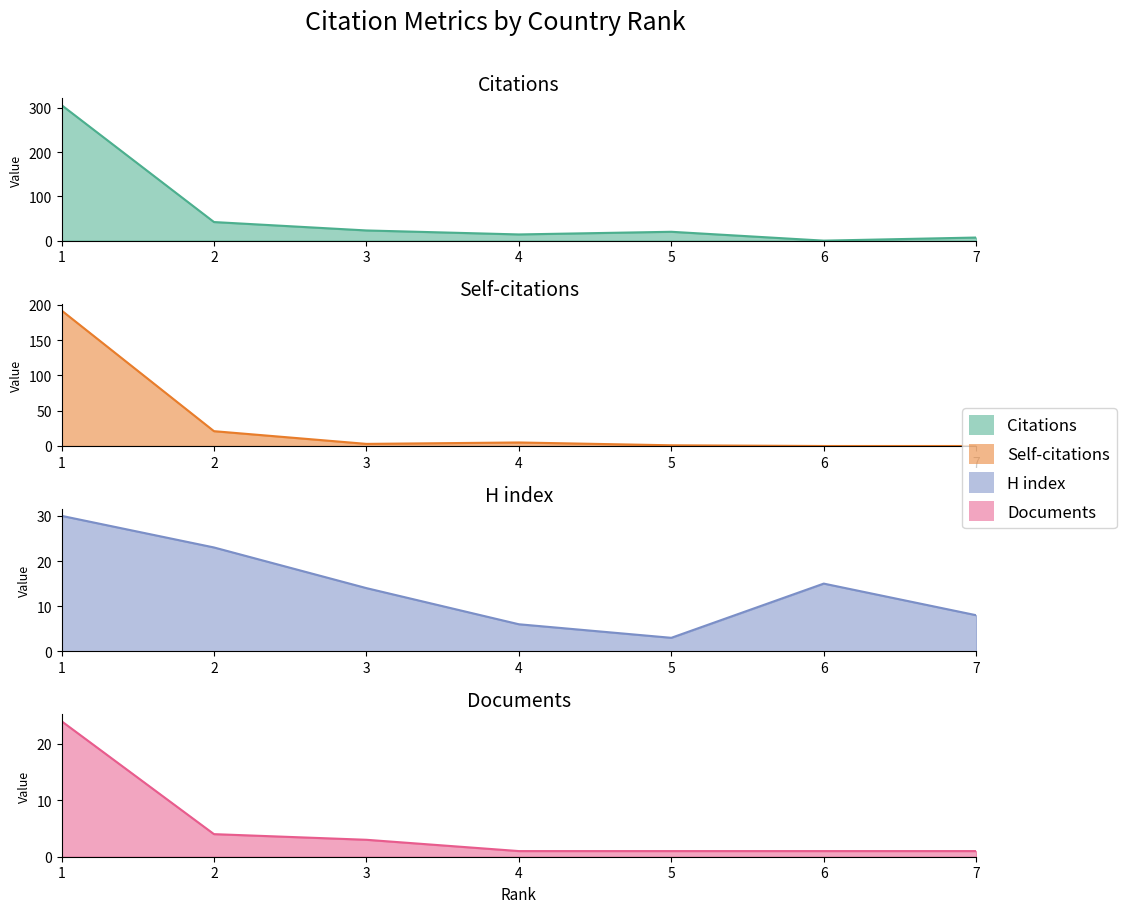

The Documents series shows 4 at 2. True or false?

True